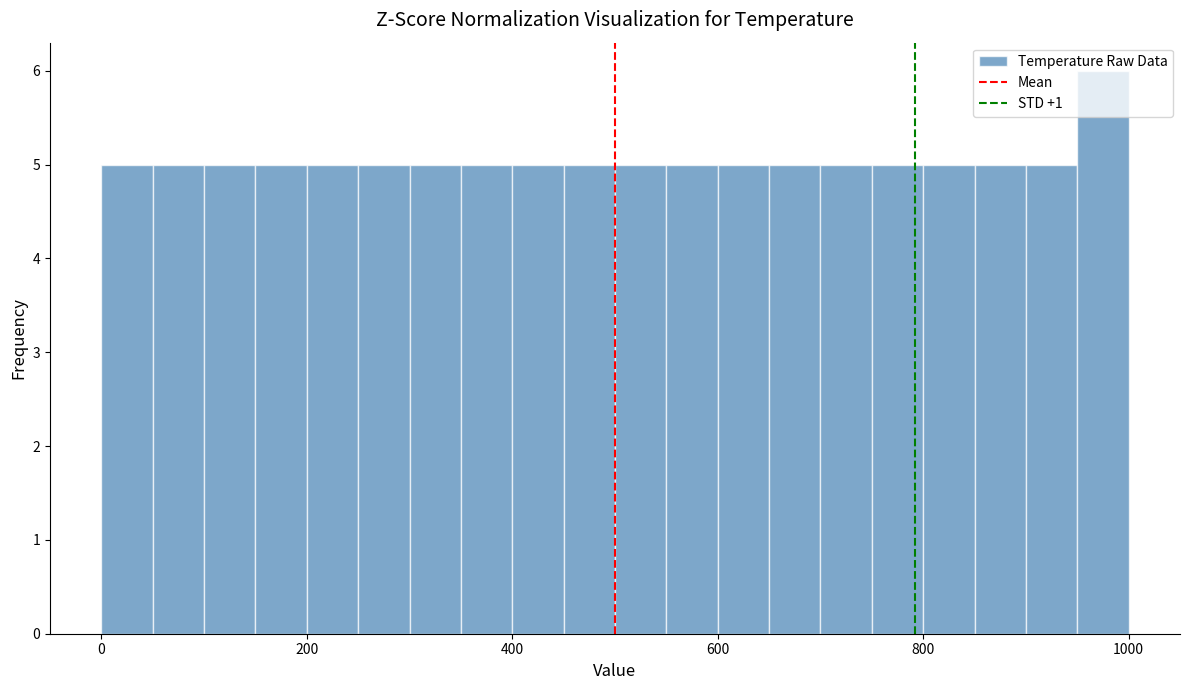

Around what value on the x-axis is the tallest bar? Give the approximate position of its centre, as read against the axis.

980